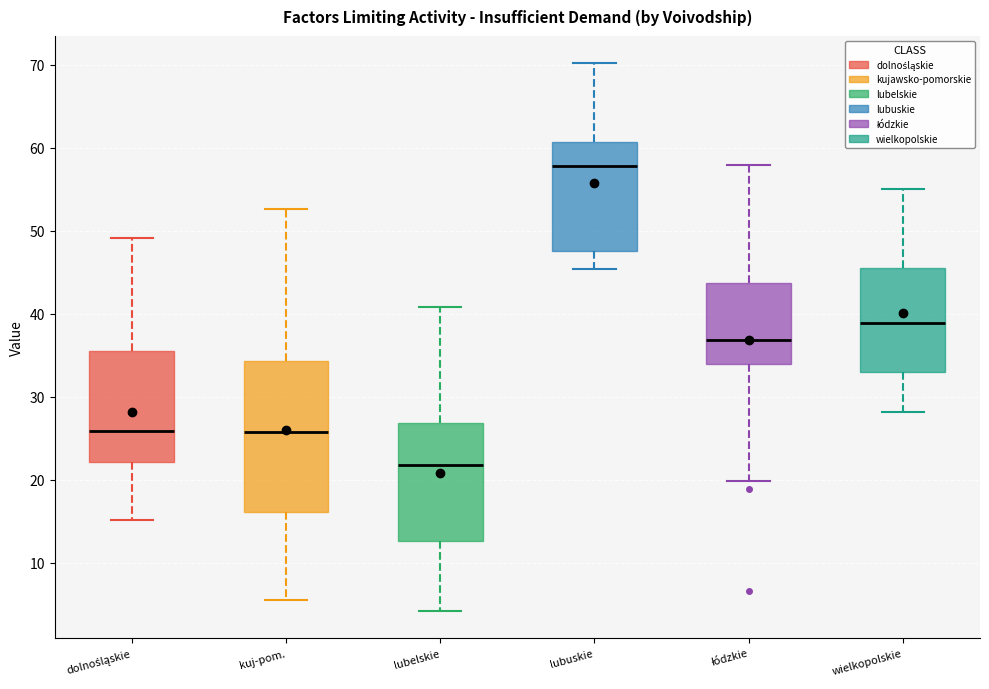

Which box is the tallest, from its lower edge to its upper edge?

kuj-pom.